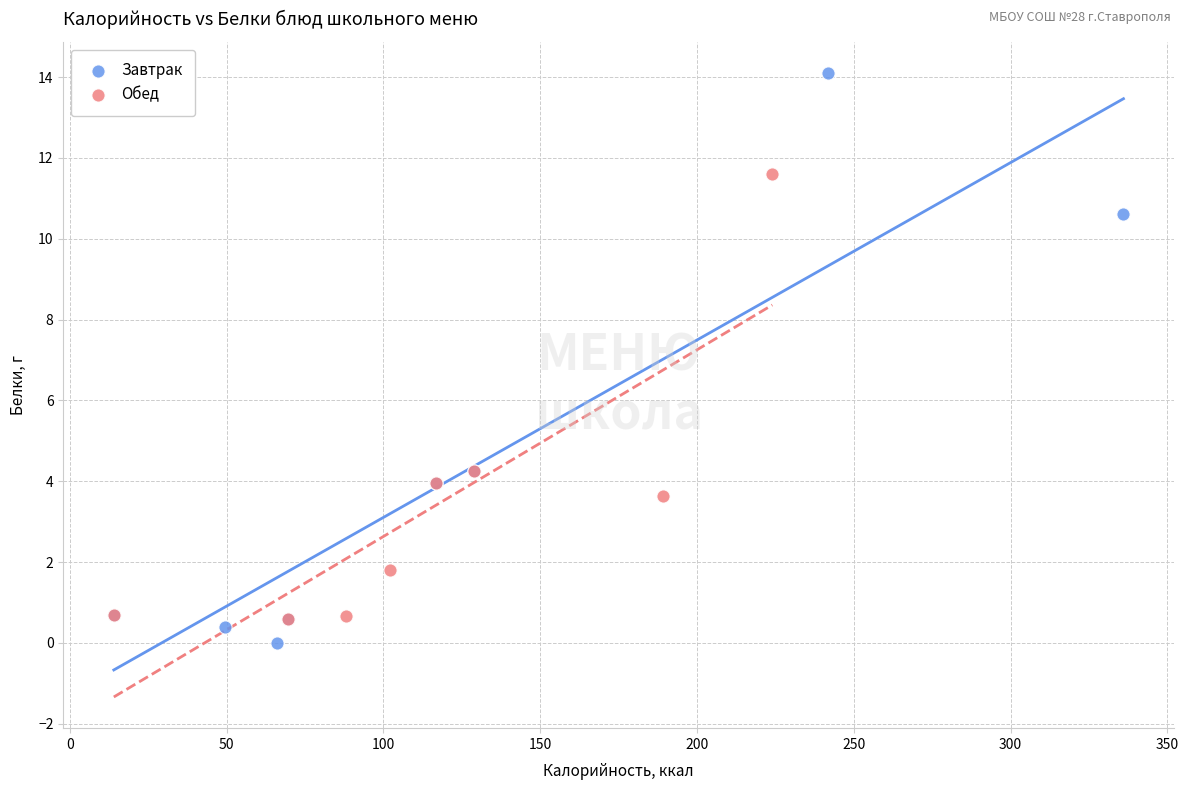

Which series contains the lowest Y value?

Завтрак